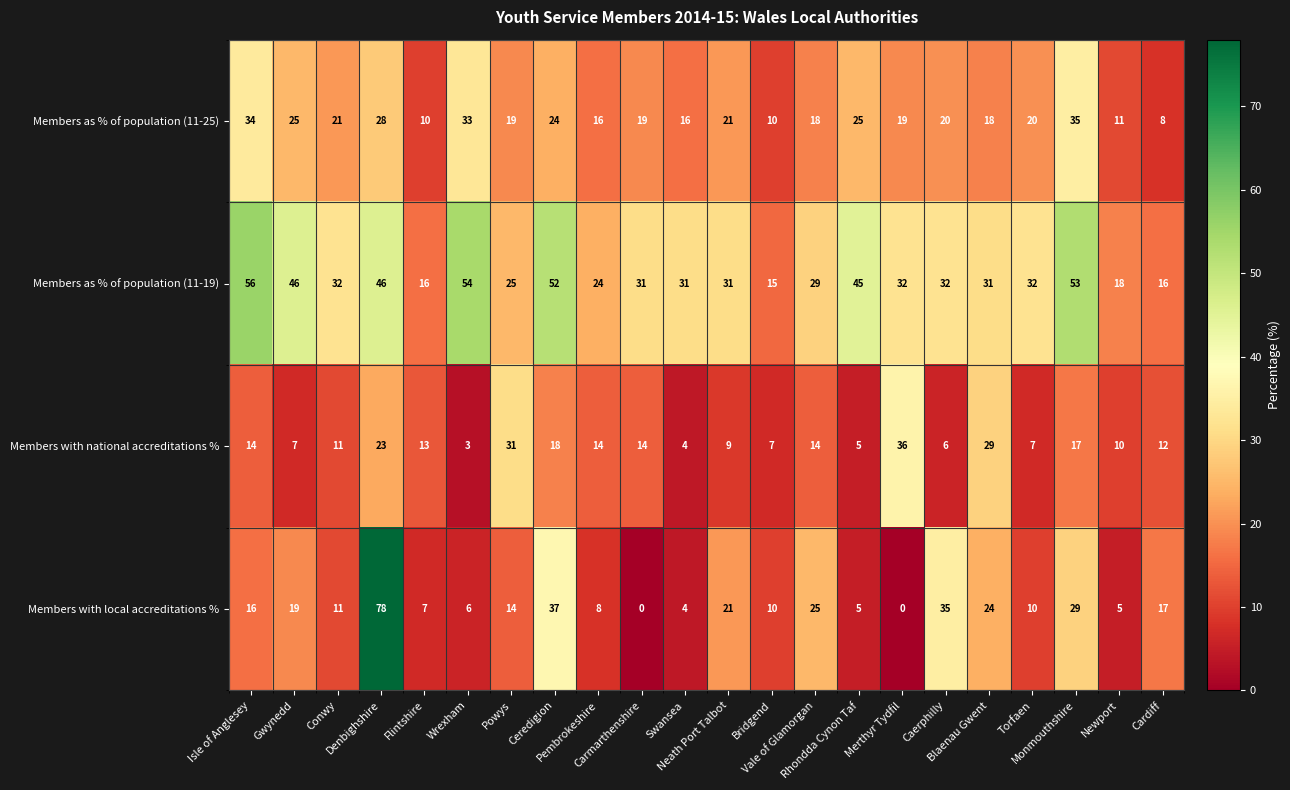

What is the average value of the Members with national accreditations % series?

14